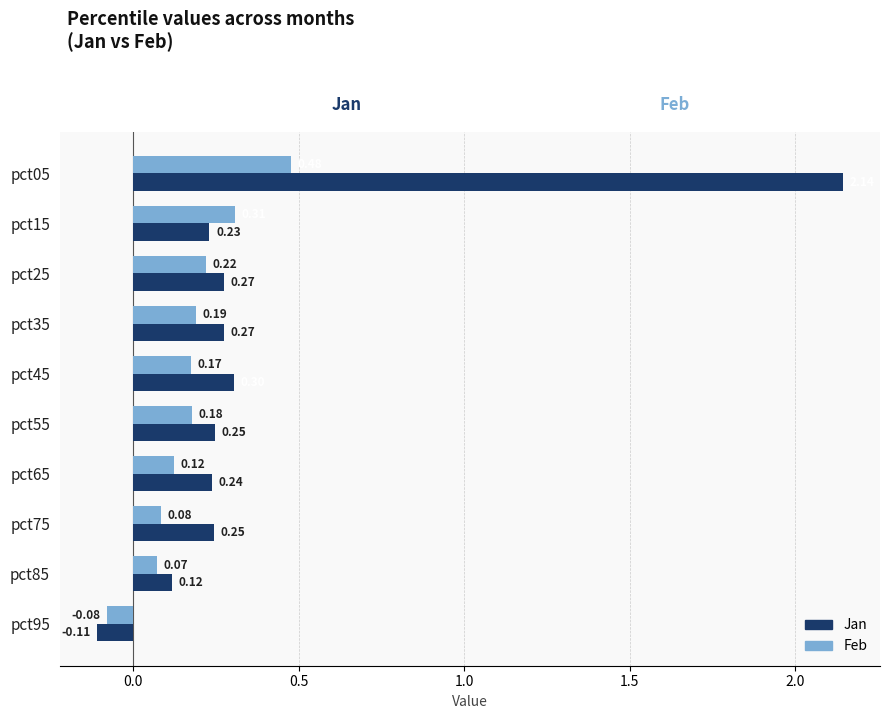

Which series has the largest total across all categories?

Jan